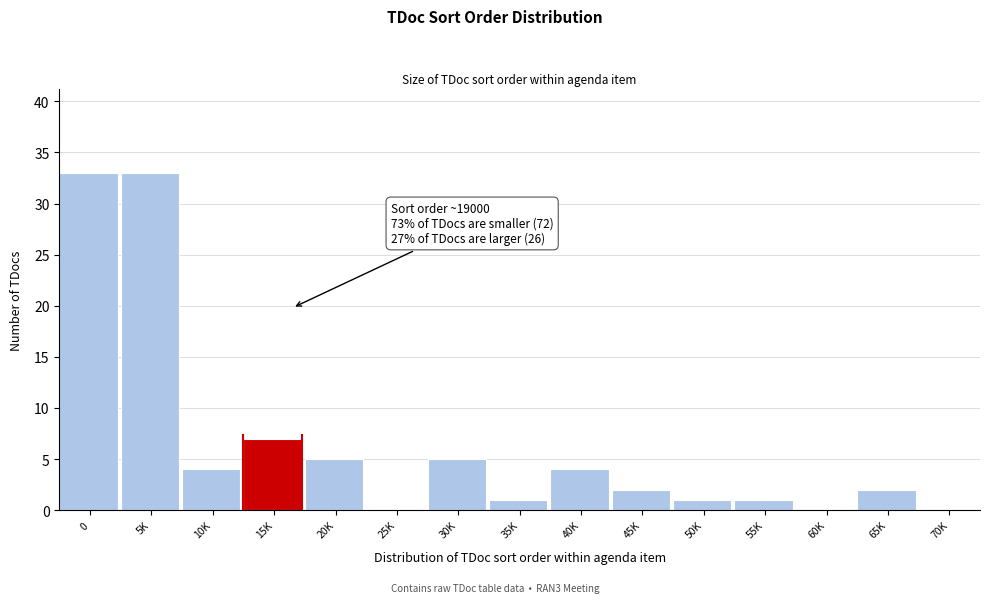

Reading left to right, list all the values displayed in this chart.

0=33	5K=33	10K=4	15K=7	20K=5	25K=0	30K=5	35K=1	40K=4	45K=2	50K=1	55K=1	60K=0	65K=2	70K=0